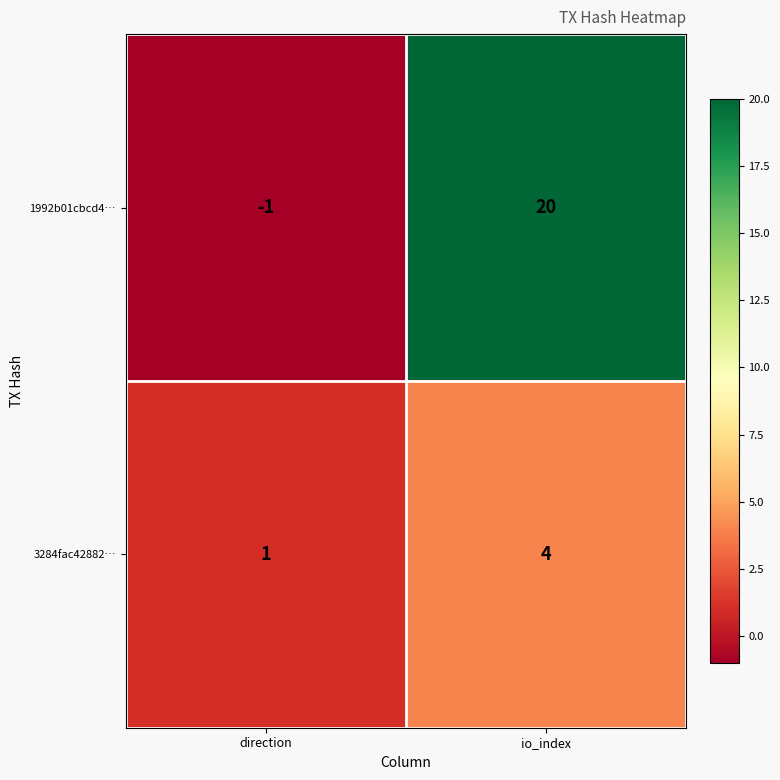

Which category has the lowest value across all series?

direction